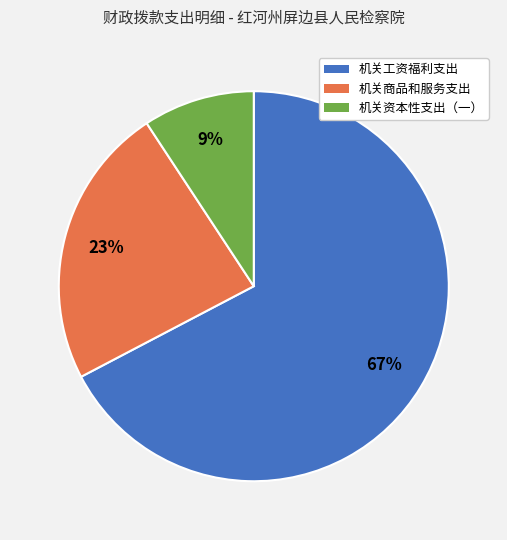

Which category accounts for the majority?

机关工资福利支出